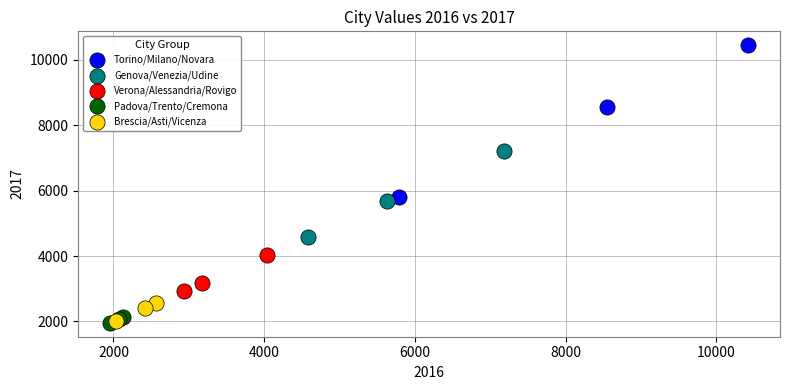

Which series contains the highest Y value?

Torino/Milano/Novara